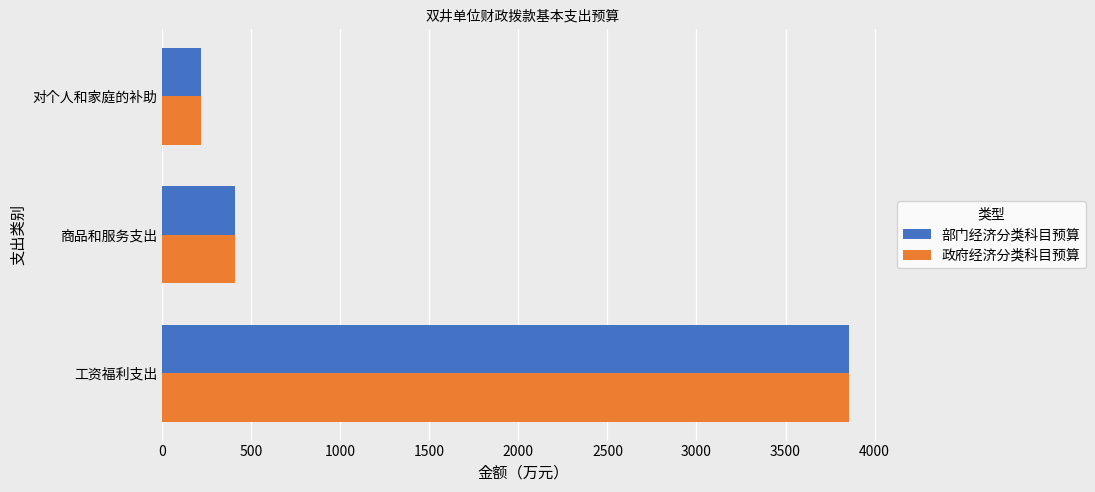

What is the average value of the 部门经济分类科目预算 series?

1493.0